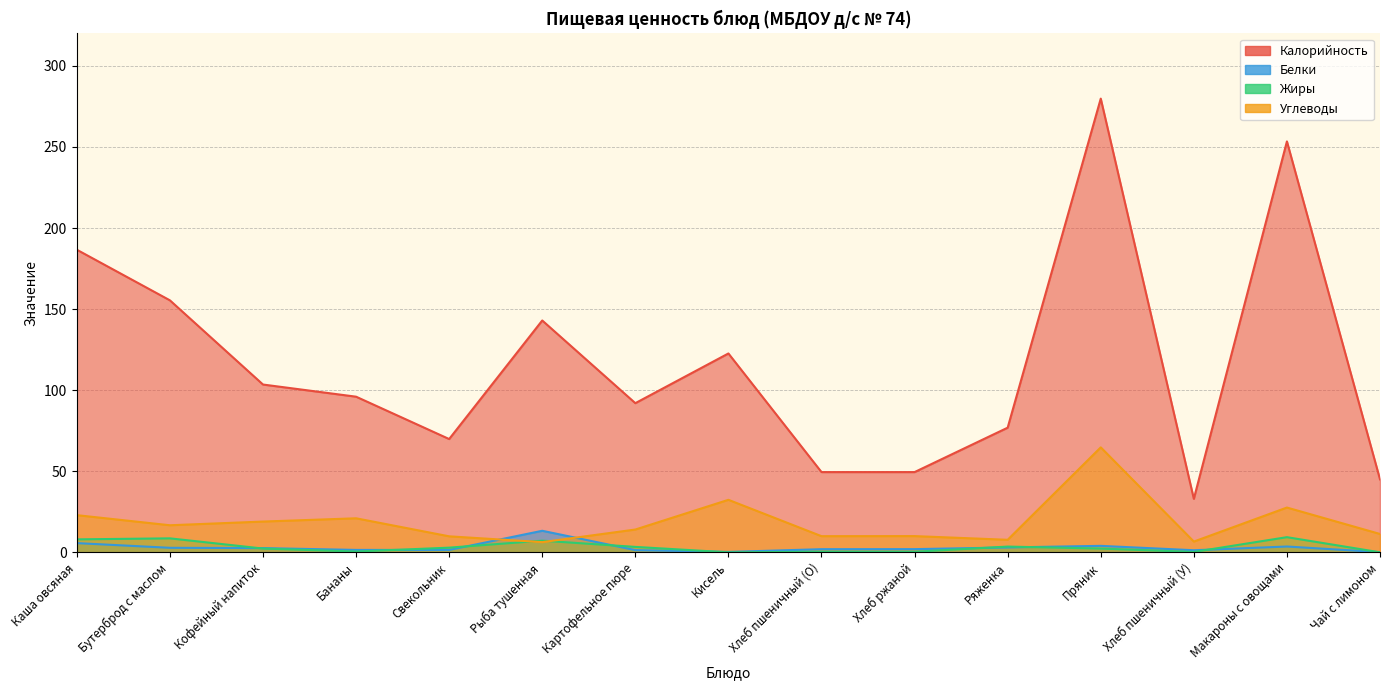

Reading left to right, what are all the values shown in this chart?

Калорийность: 186.6	155.4	103.5	96.0	69.9	143.0	92.0	122.7	49.5	49.5	76.9	279.8	33.0	253.4	45.0
Белки: 5.7	2.8	2.6	1.5	1.5	13.3	1.4	0.3	1.9	2.0	3.0	4.0	1.3	3.6	0.1
Жиры: 8.0	8.6	2.3	0.5	2.9	7.2	3.4	0.0	0.4	0.4	3.6	2.3	0.2	9.4	0.0
Углеводы: 22.9	16.7	19.0	21.0	9.9	6.3	14.1	32.4	10.0	10.0	7.7	64.8	6.7	27.6	11.3